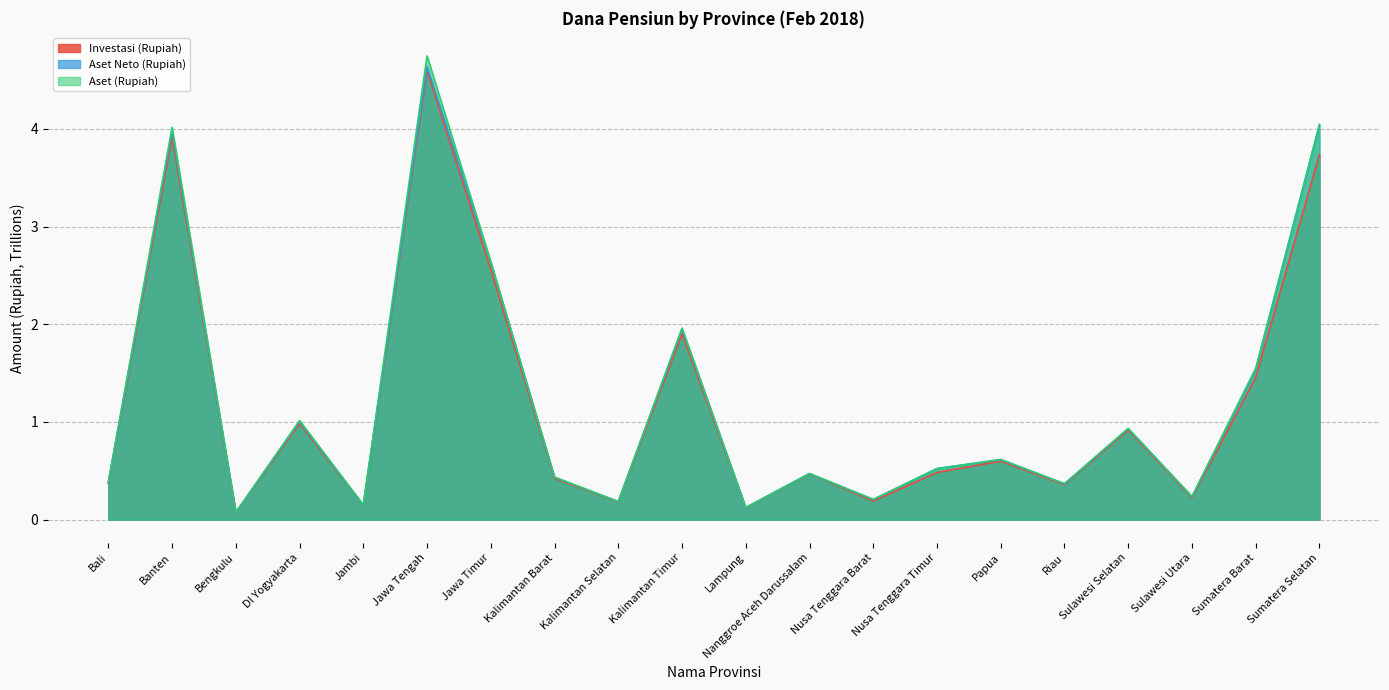

Which series has the largest range (max minus min)?

Aset (Rupiah)